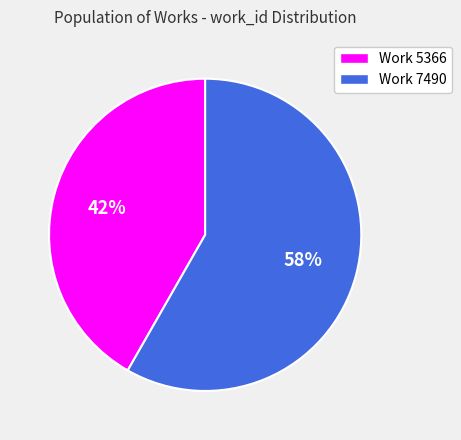

Combined, do Work 5366 and Work 7490 account for over 50%?

Yes